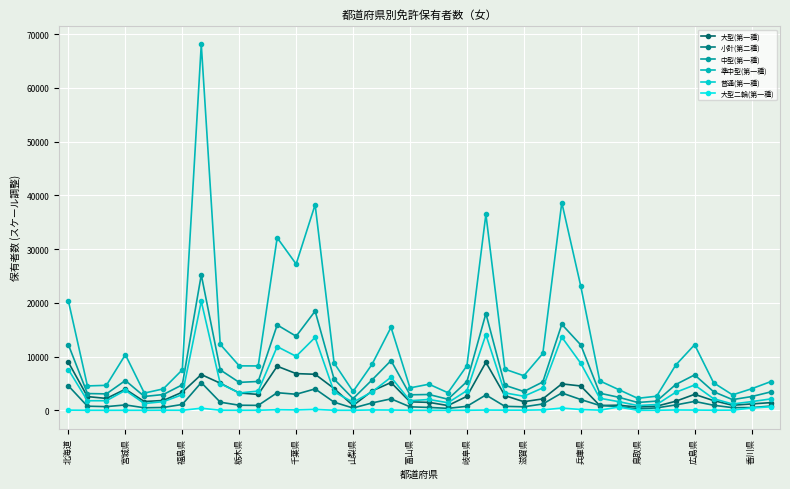

What is the difference between the second highest and minimum values in the 小計(第二種) series?

4295.0